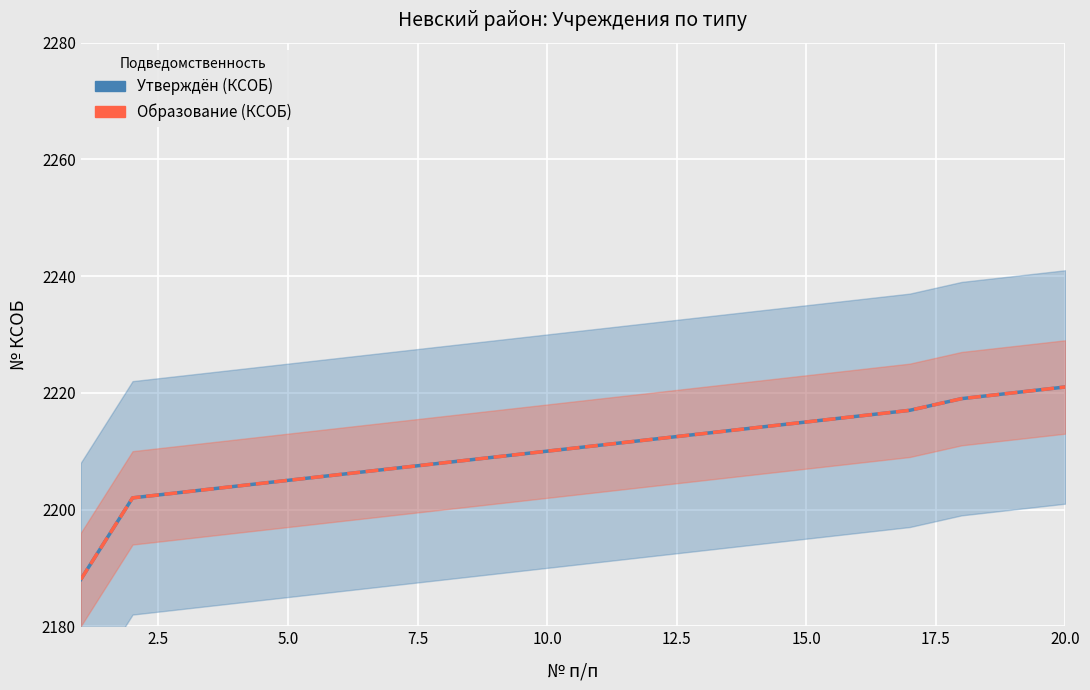

Is the value of Утверждён (КСОБ) at 5.0 greater than the value of Образование (КСОБ) at 5.0?

No